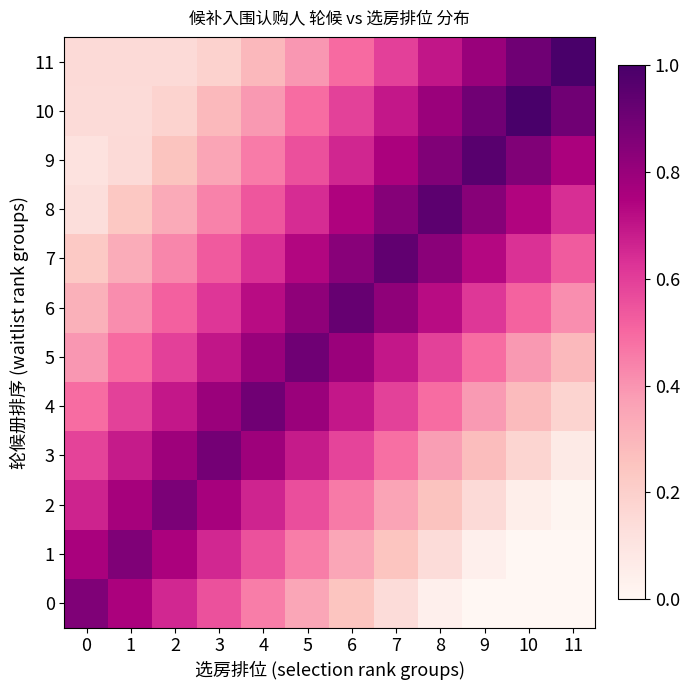

Which has a higher value, 11 or 8?

8